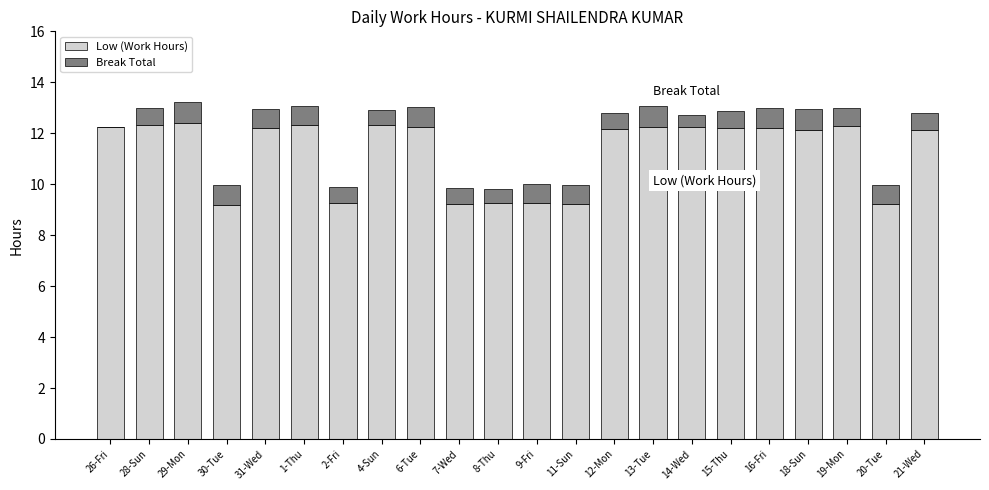

What is the sum of all Low (Work Hours) values?

248.3